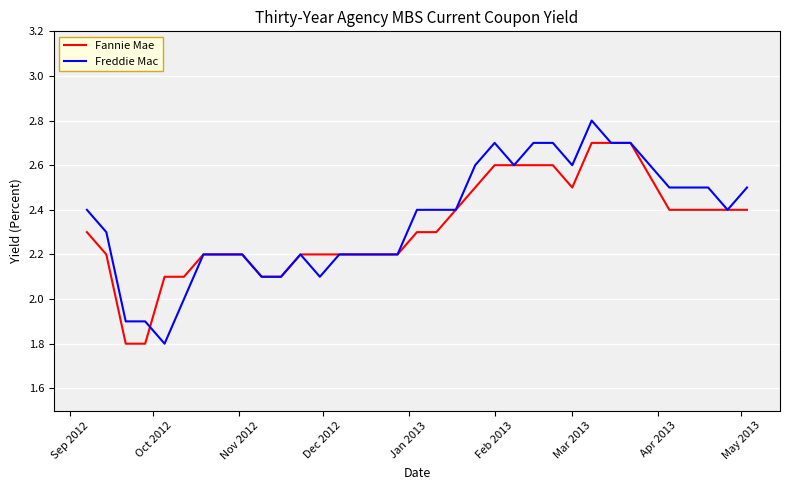

Rank the series by their maximum value, from highest to lowest.

Freddie Mac, Fannie Mae